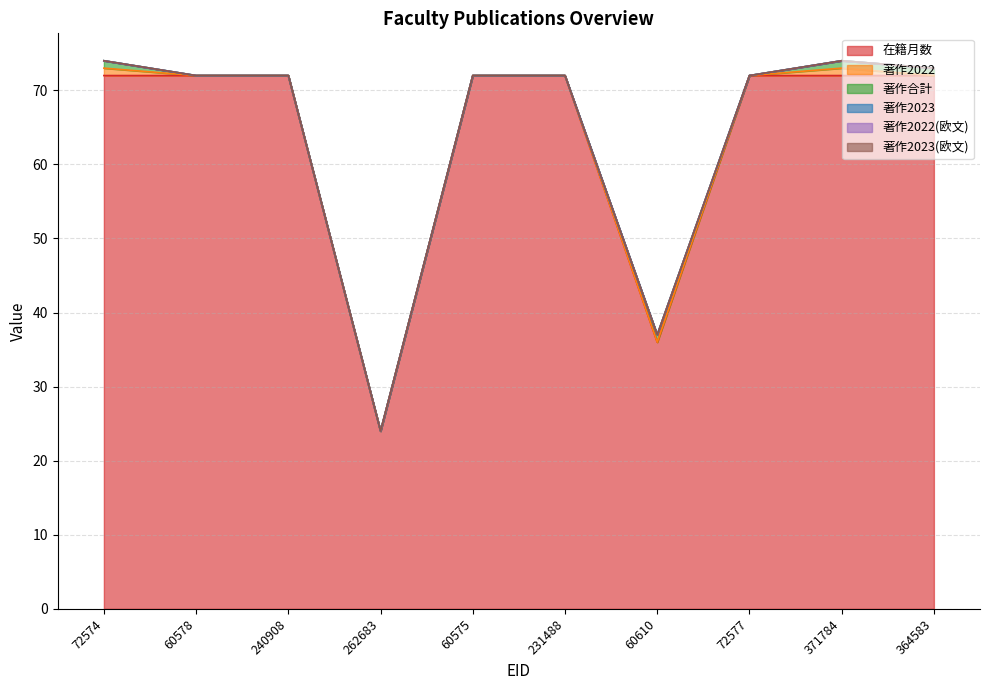

What is the label of the 10th point from the right?

72574